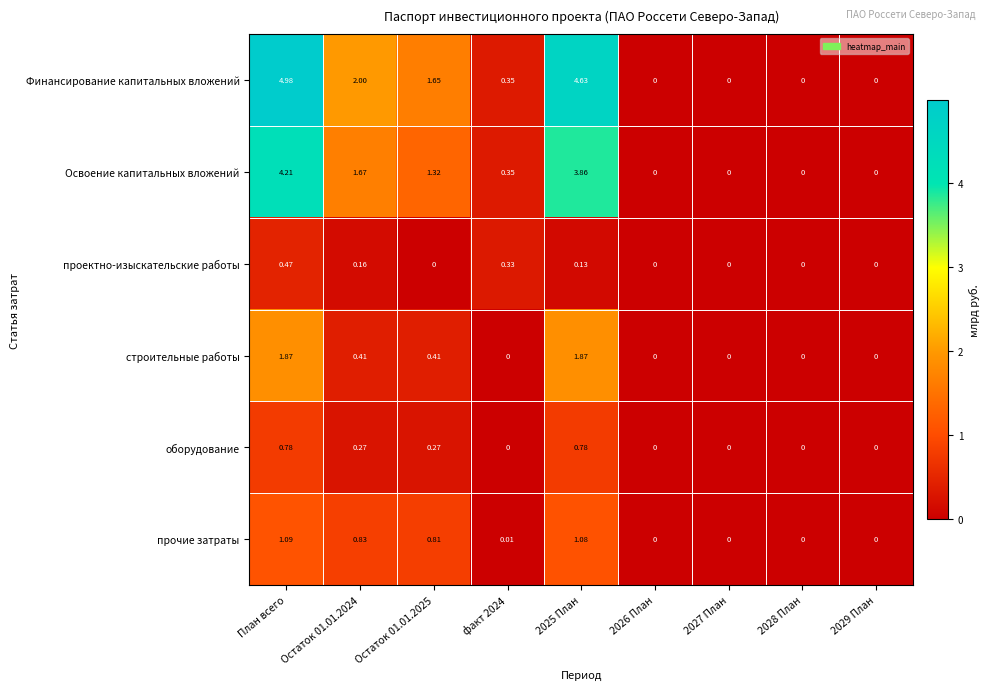

Which series has the largest range (max minus min)?

Финансирование капитальных вложений